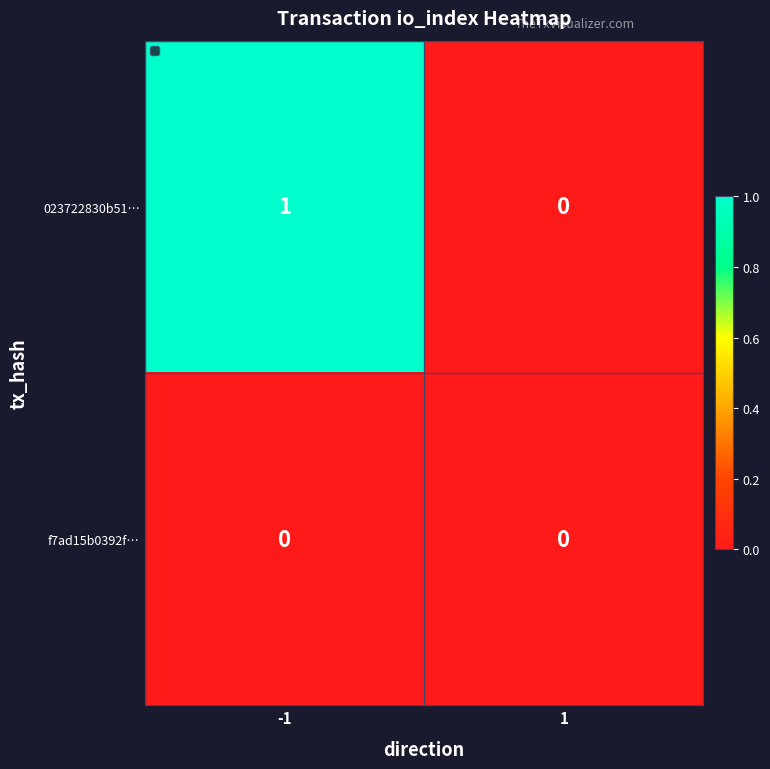

List the series in order of their overall mean, highest first.

023722830b51…, f7ad15b0392f…